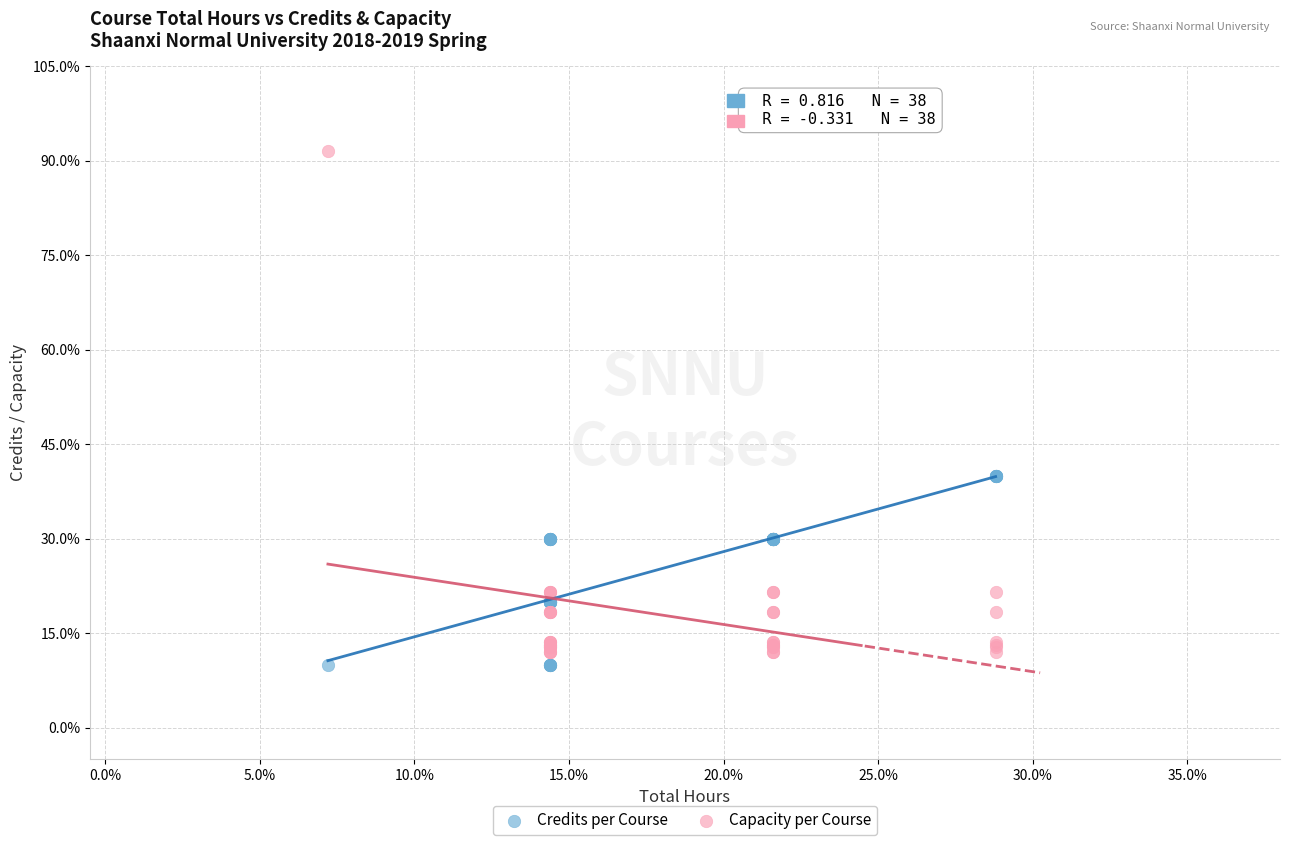

Which series contains the lowest Y value?

Credits per Course